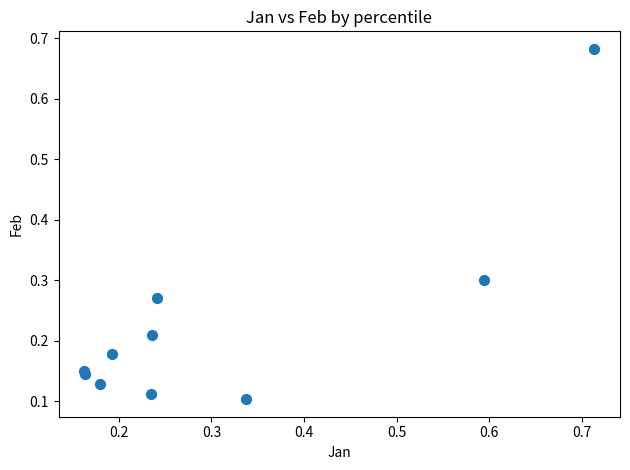

What is the range of X values (max minus min)?

0.6